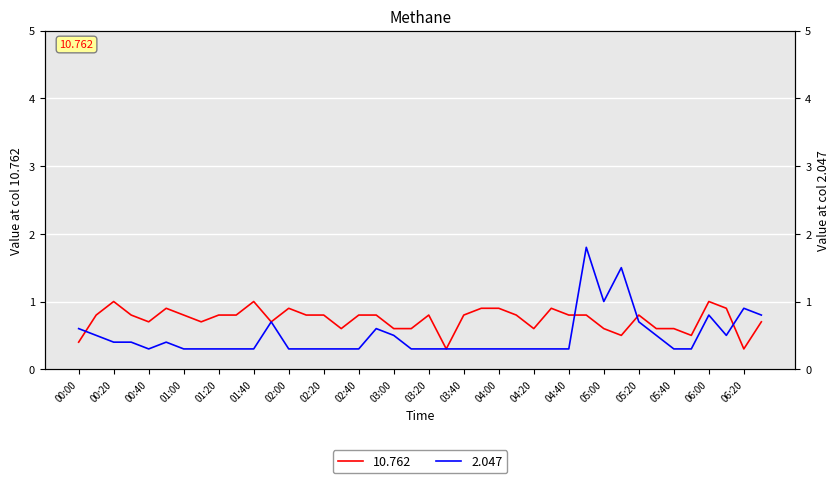

After their last crossing, which series has the higher values: 2.047 or 10.762?

2.047